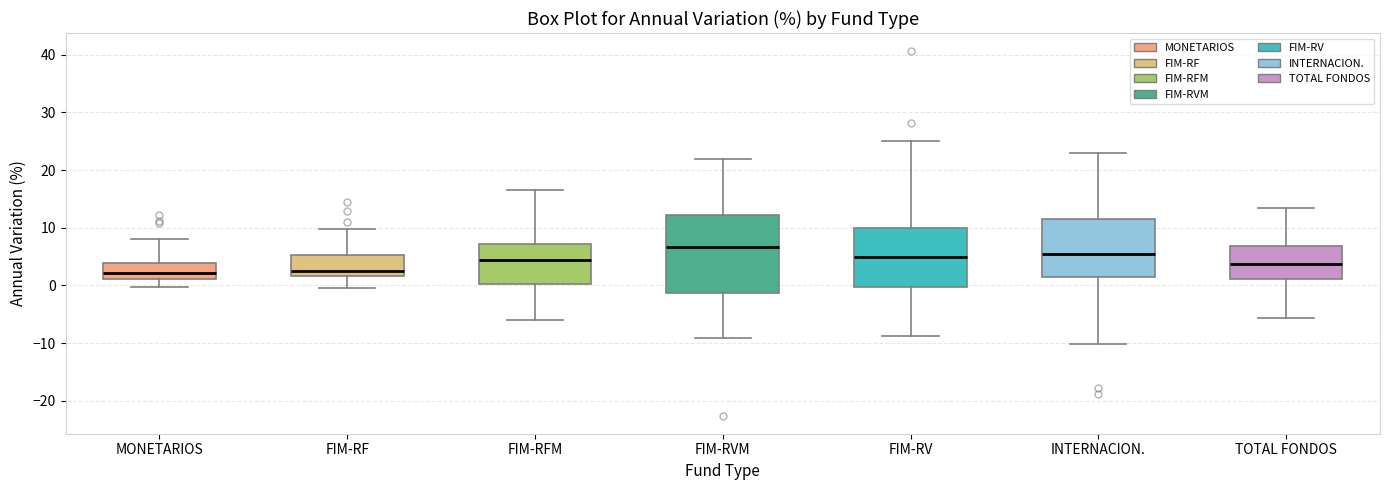

Where does the upper whisker of the box for FIM-RV end on the y-axis? The values are not printed on the chart, so give them approximately, as read against the axis.

25